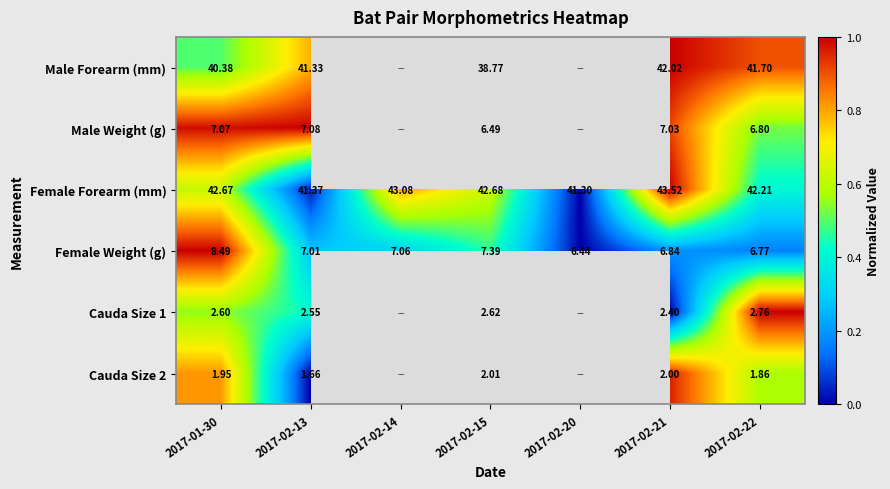

Is the value of Cauda Size 1 at 2017-02-15 greater than the value of Male Forearm (mm) at 2017-02-21?

No